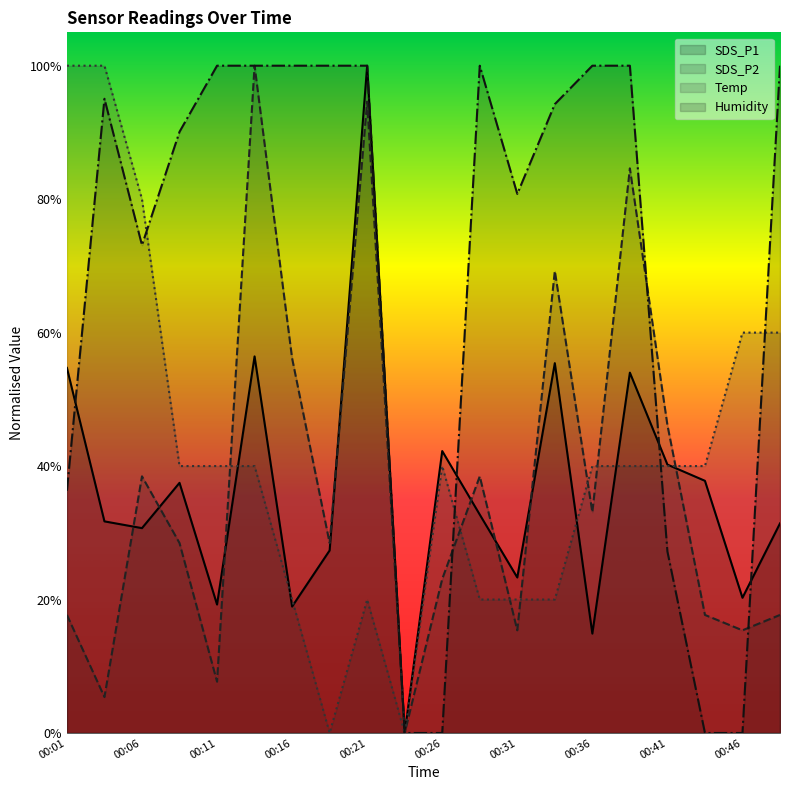

Where is Humidity nearest to the value 50?

00:01